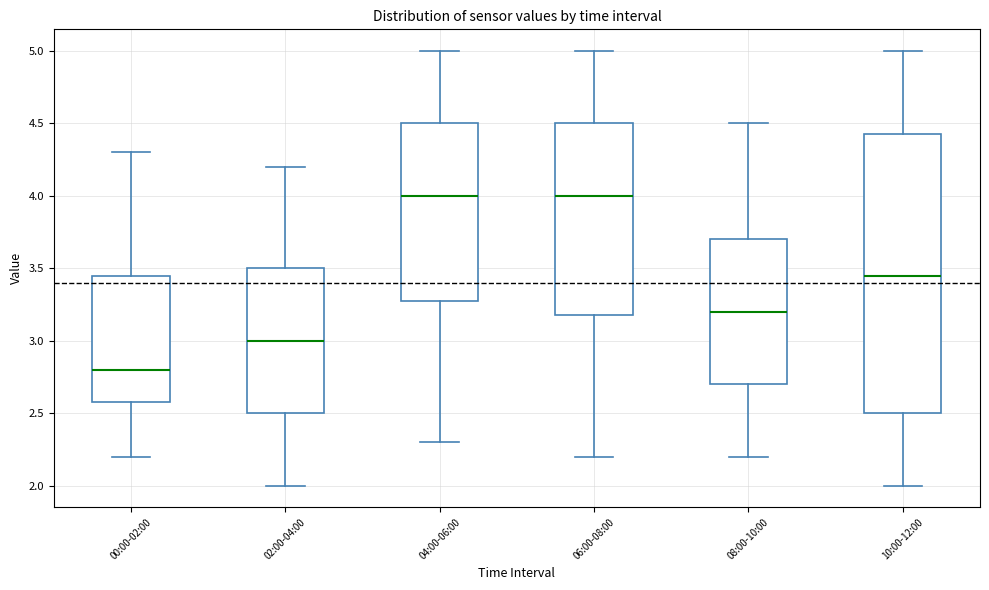

Reading left to right, read every box against the y-axis: the position of its median line, the range the box covers, and the ends of its whiskers. The values are not printed on the chart, so give them approximately, as read against the axis.

00:00-02:00: median 2.80, box 2.60 to 3.45, whiskers 2.20 to 4.30
02:00-04:00: median 3.00, box 2.50 to 3.50, whiskers 2.00 to 4.20
04:00-06:00: median 4.00, box 3.30 to 4.50, whiskers 2.30 to 5.00
06:00-08:00: median 4.00, box 3.20 to 4.50, whiskers 2.20 to 5.00
08:00-10:00: median 3.20, box 2.70 to 3.70, whiskers 2.20 to 4.50
10:00-12:00: median 3.45, box 2.50 to 4.45, whiskers 2.00 to 5.00